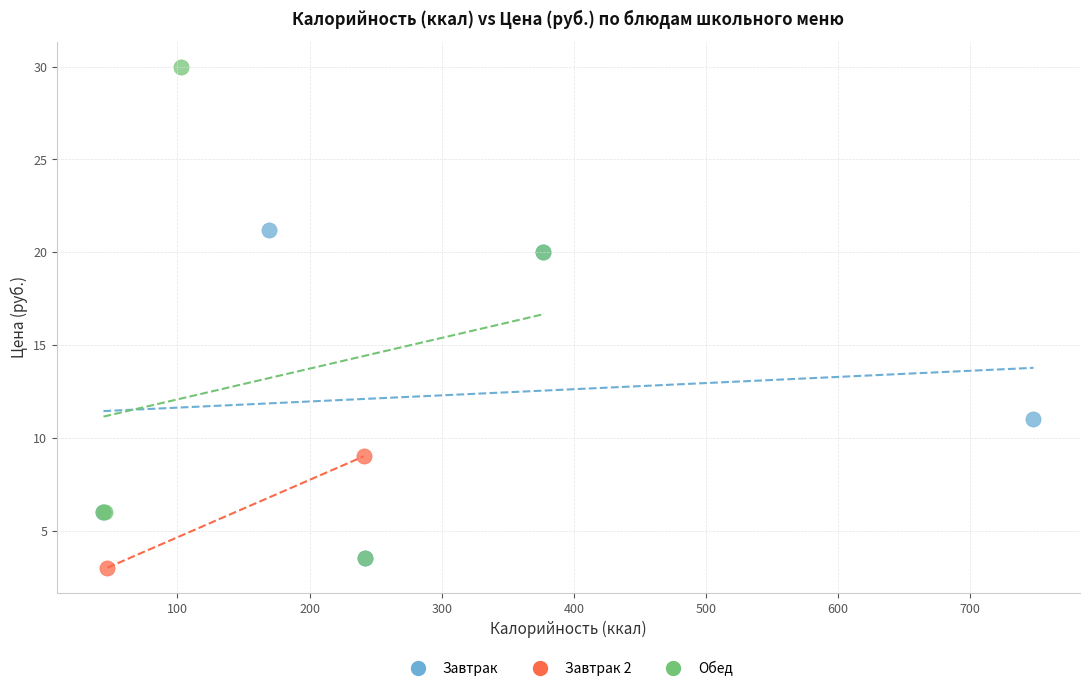

Which series has the largest Y range (max minus min)?

Обед